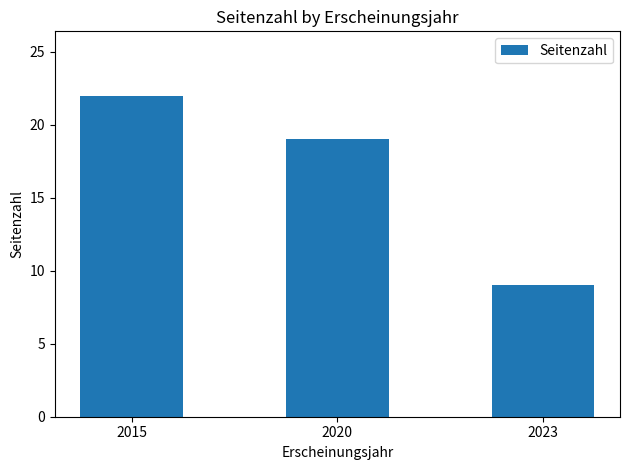

Reading right to left, transcribe all the data shown in this chart.

9	19	22